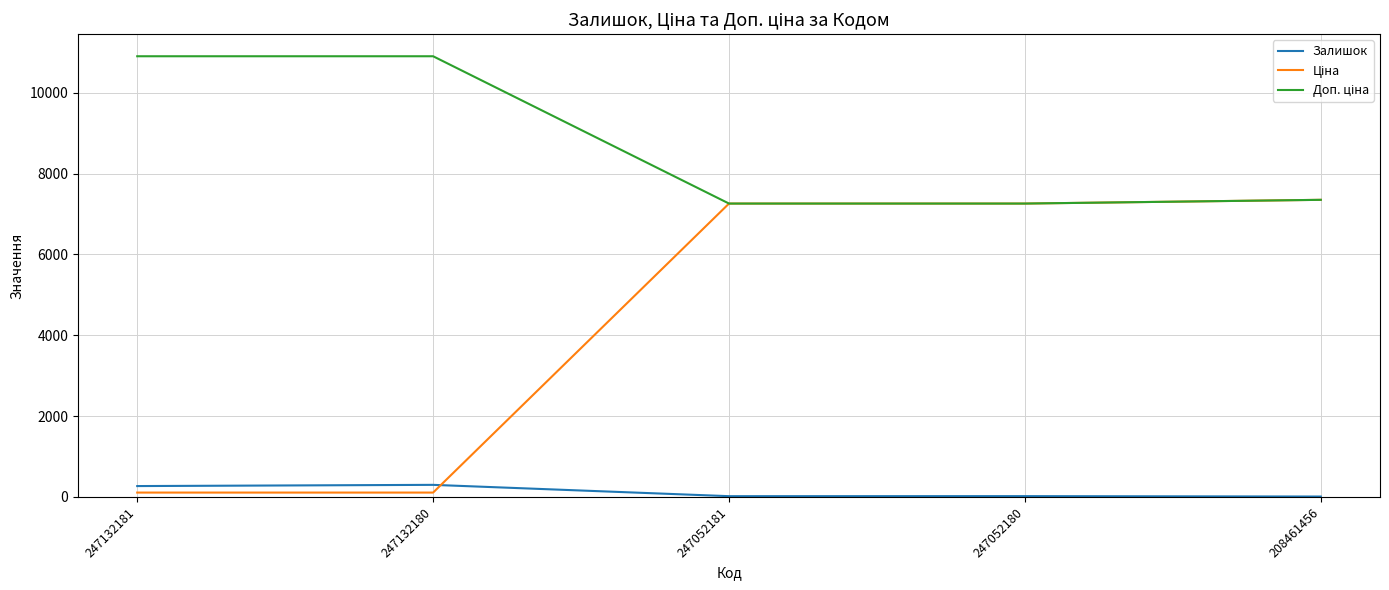

What is the total value across all series at 247052180?

14538.8